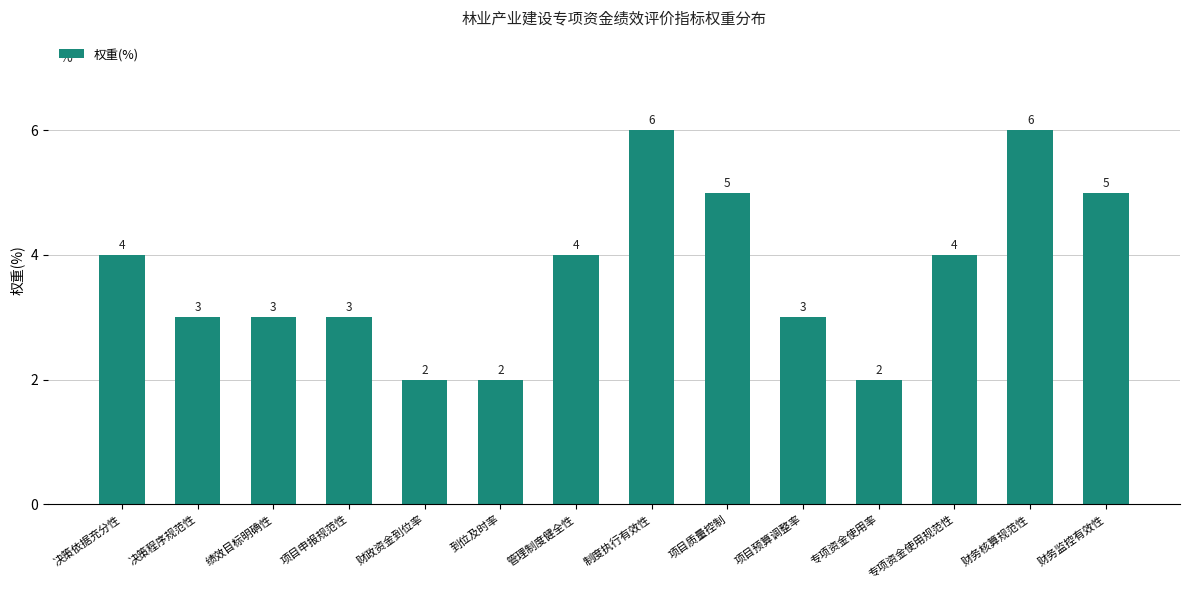

Reading left to right, transcribe all the data shown in this chart.

决策依据充分性=4	决策程序规范性=3	绩效目标明确性=3	项目申报规范性=3	财政资金到位率=2	到位及时率=2	管理制度健全性=4	制度执行有效性=6	项目质量控制=5	项目预算调整率=3	专项资金使用率=2	专项资金使用规范性=4	财务核算规范性=6	财务监控有效性=5